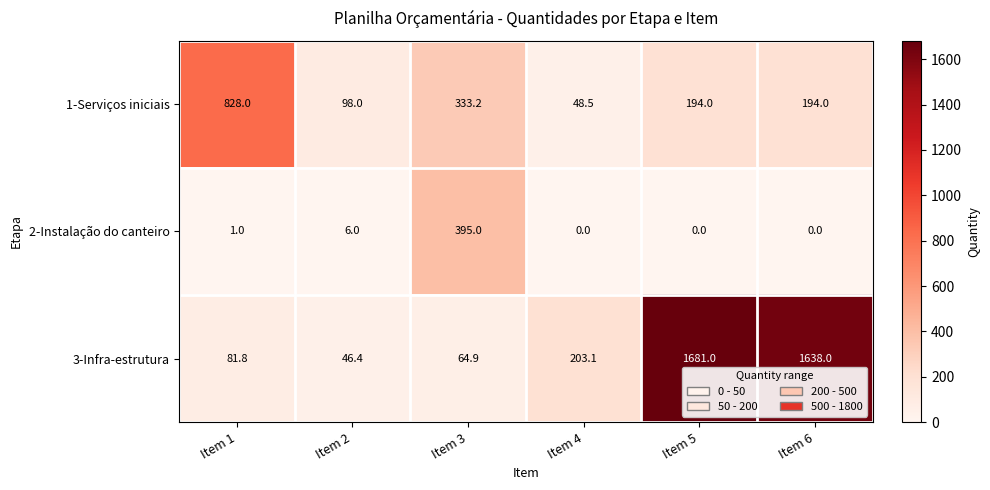

Reading left to right, extract all data points from this chart.

1-Serviços iniciais: Item 1=828.0	Item 2=98.0	Item 3=333.2	Item 4=48.5	Item 5=194.0	Item 6=194.0
2-Instalação do canteiro: Item 1=1.0	Item 2=6.0	Item 3=395.0	Item 4=0.0	Item 5=0.0	Item 6=0.0
3-Infra-estrutura: Item 1=81.8	Item 2=46.4	Item 3=64.9	Item 4=203.1	Item 5=1681.0	Item 6=1638.0